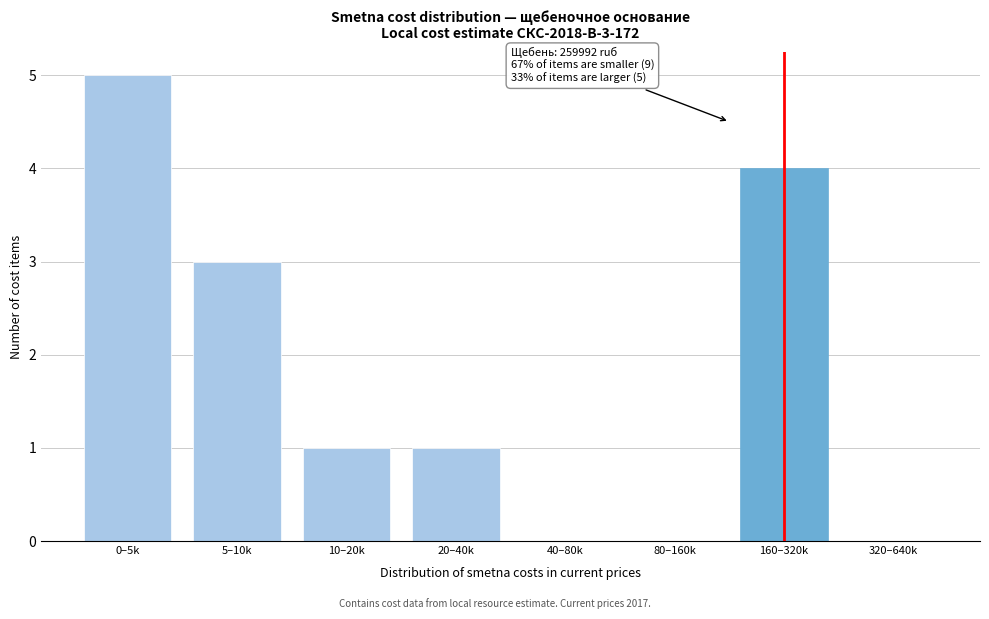

Reading left to right, list all the values displayed in this chart.

0–5k=5	5–10k=3	10–20k=1	20–40k=1	40–80k=0	80–160k=0	160–320k=4	320–640k=0